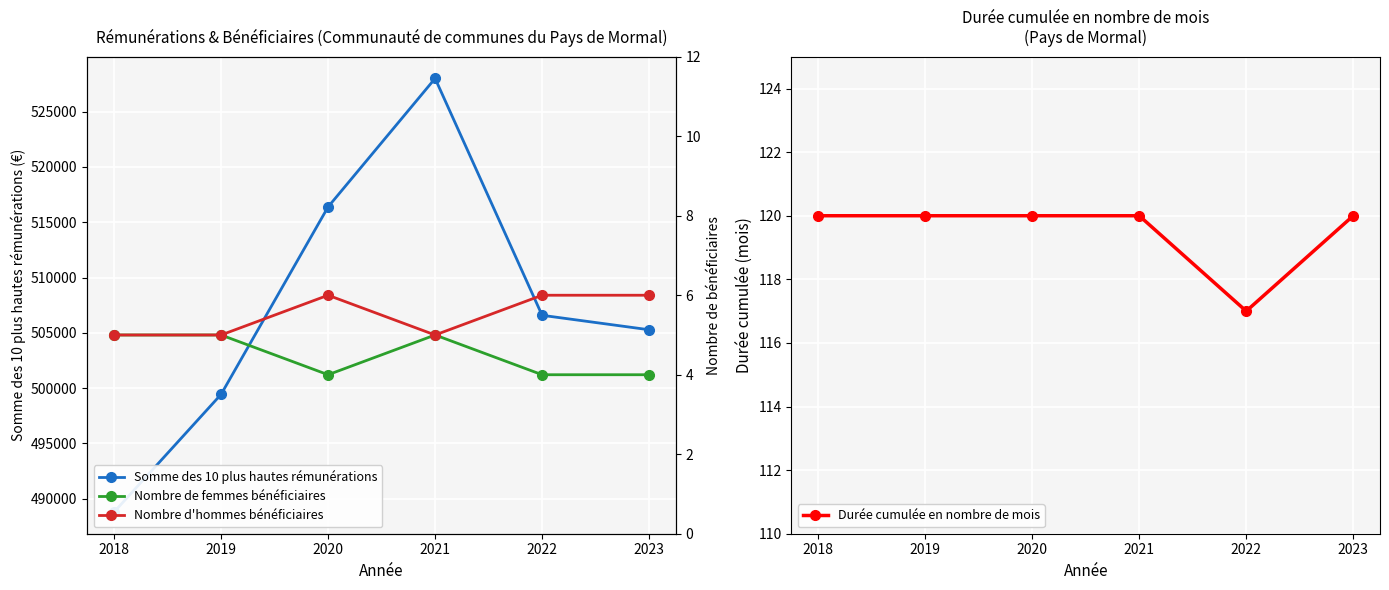

Reading left to right, transcribe all the data shown in this chart.

Somme des 10 plus hautes rémunérations: 2018=488782.1	2019=499427.8	2020=516387.0	2021=528010.7	2022=506581.4	2023=505273.8
Durée cumulée en nombre de mois: 2018=120.0	2019=120.0	2020=120.0	2021=120.0	2022=117.0	2023=120.0
Nombre de femmes bénéficiaires: 2018=5.0	2019=5.0	2020=4.0	2021=5.0	2022=4.0	2023=4.0
Nombre d'hommes bénéficiaires: 2018=5.0	2019=5.0	2020=6.0	2021=5.0	2022=6.0	2023=6.0